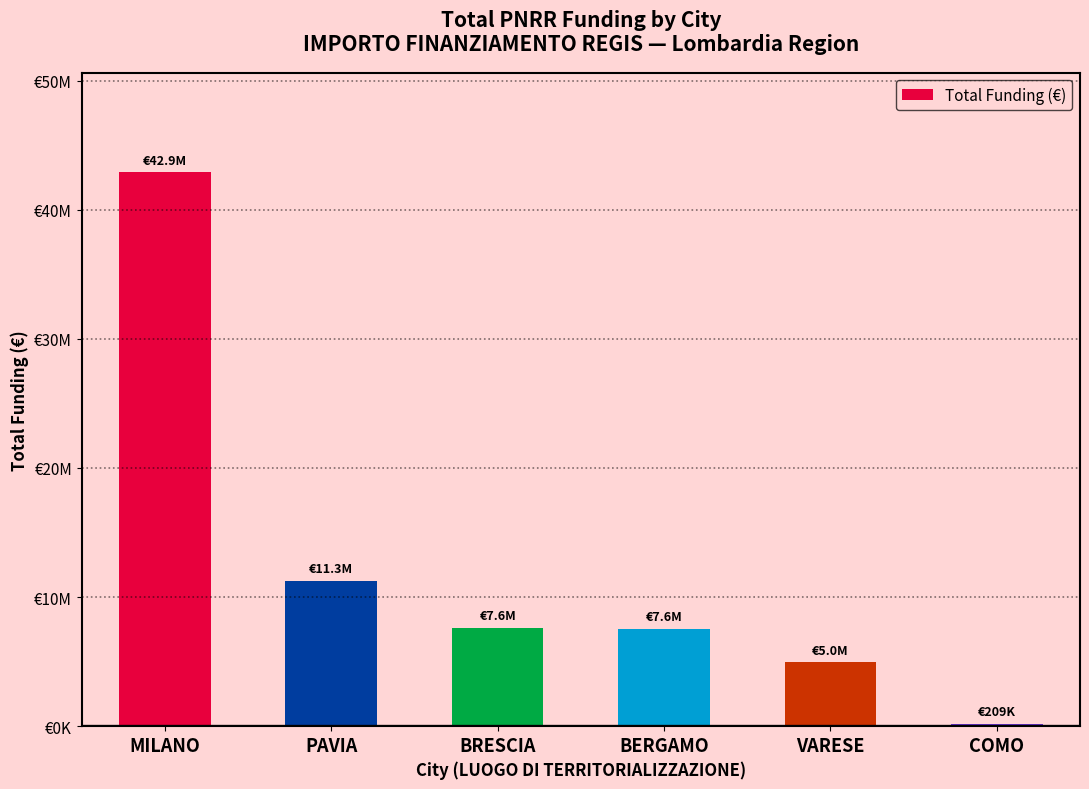

What is the sum of all values?

74484391.0